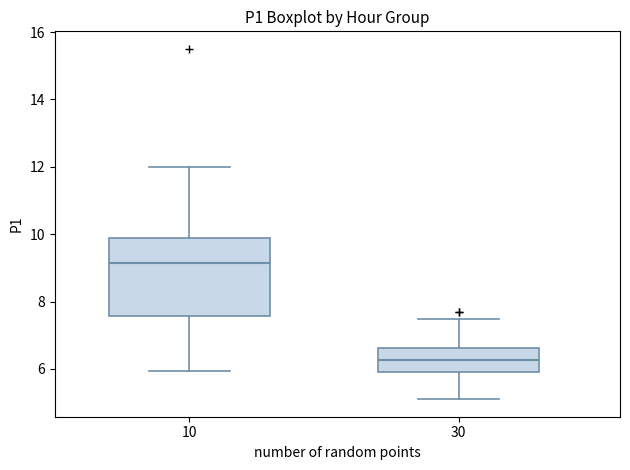

Reading left to right, transcribe this box plot: for each box, give where its median line is, the range the box spans, and where its two whiskers end, as read against the y-axis. The values are not printed on the chart, so give them approximately, as read against the axis.

10: median 9.2, box 7.6 to 9.8, whiskers 6.0 to 12.0
30: median 6.2, box 6.0 to 6.6, whiskers 5.2 to 7.4